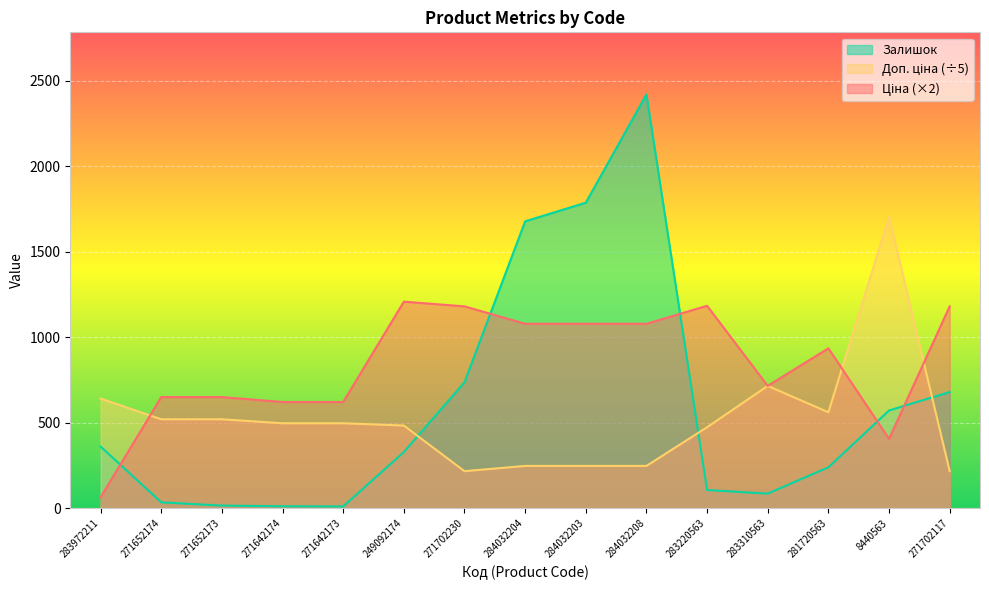

What is the value of the Залишок point at the 5th from the left?

10.0